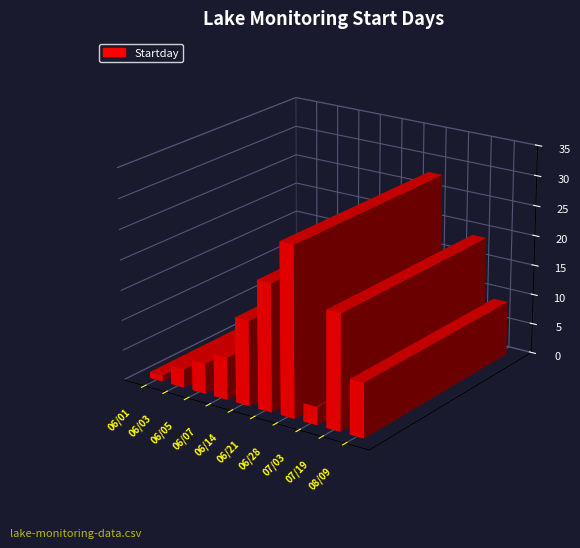

List the labels in order of Group Seq No value, smallest first.

06/01, 06/03, 06/05, 06/07, 06/14, 06/21, 06/28, 07/03, 07/19, 08/09